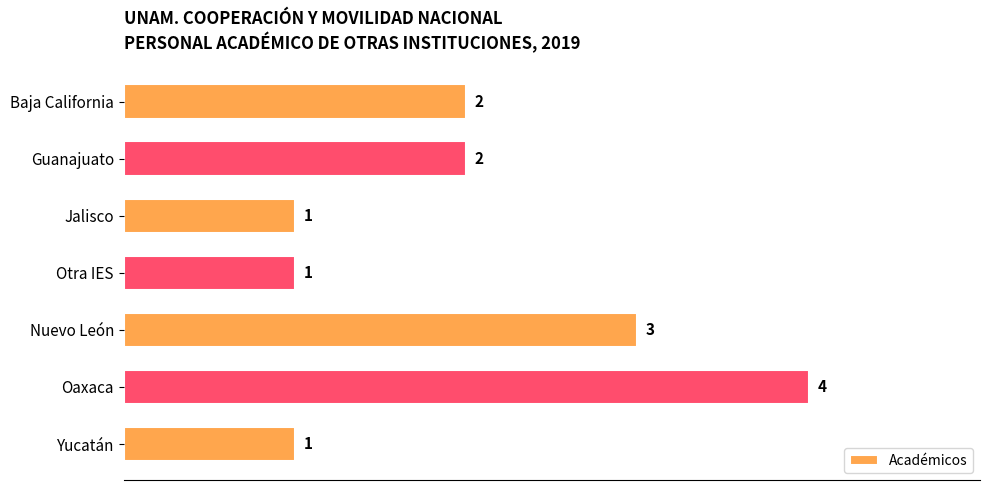

Which label corresponds to the largest value in the chart?

Oaxaca